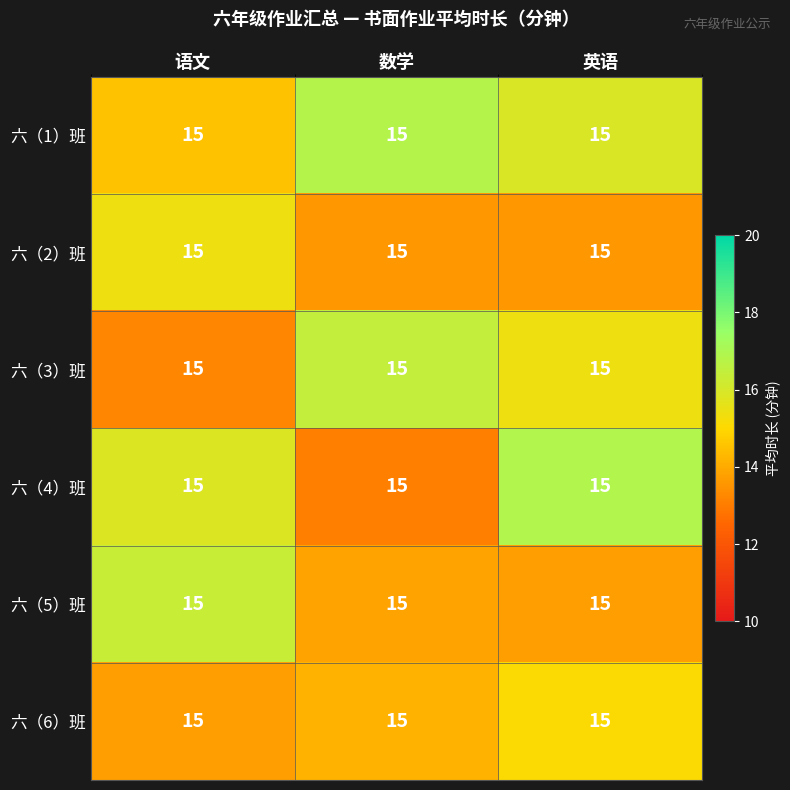

Is it true that 六（4）班 equals 24.7 at 语文?

False